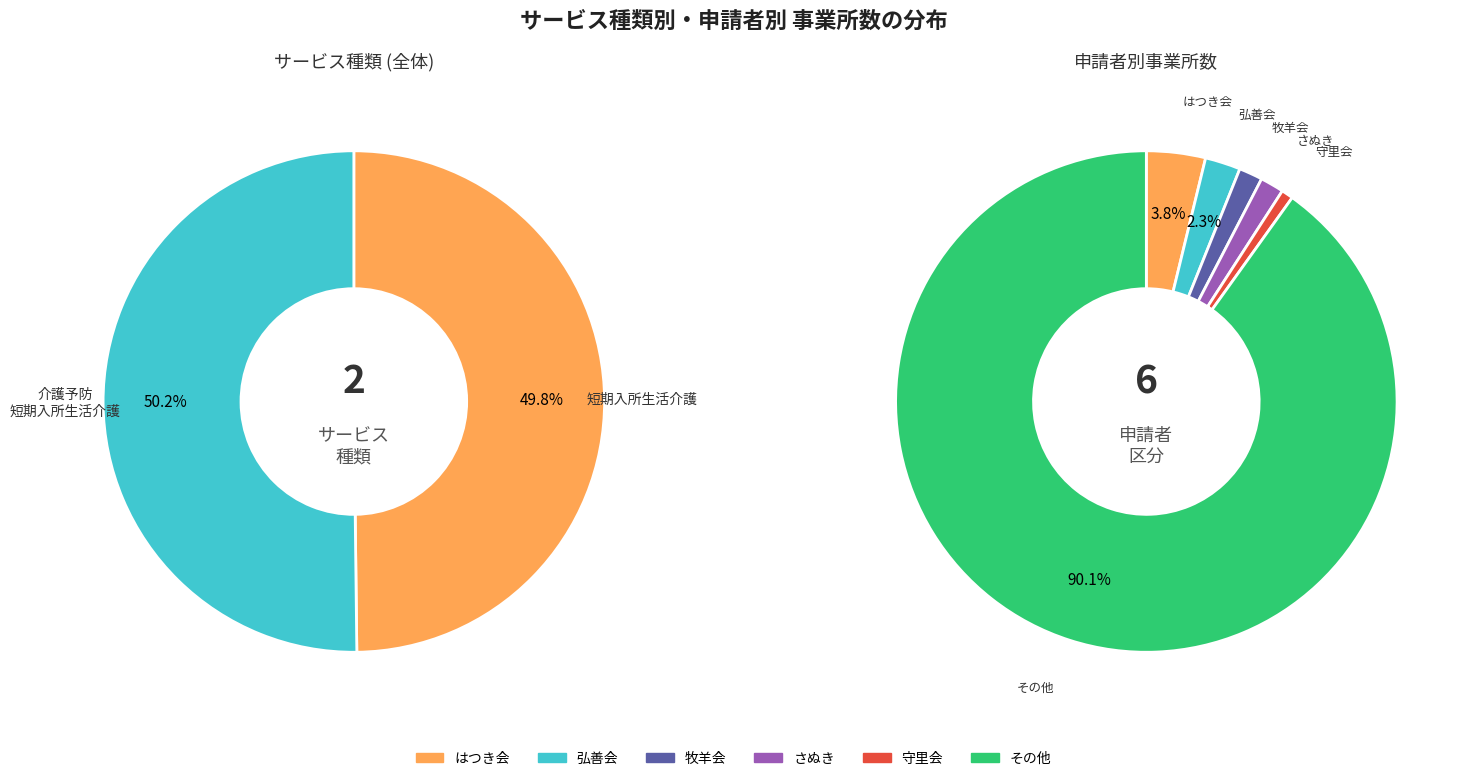

To the nearest percent, what is the average slice percentage?

50%